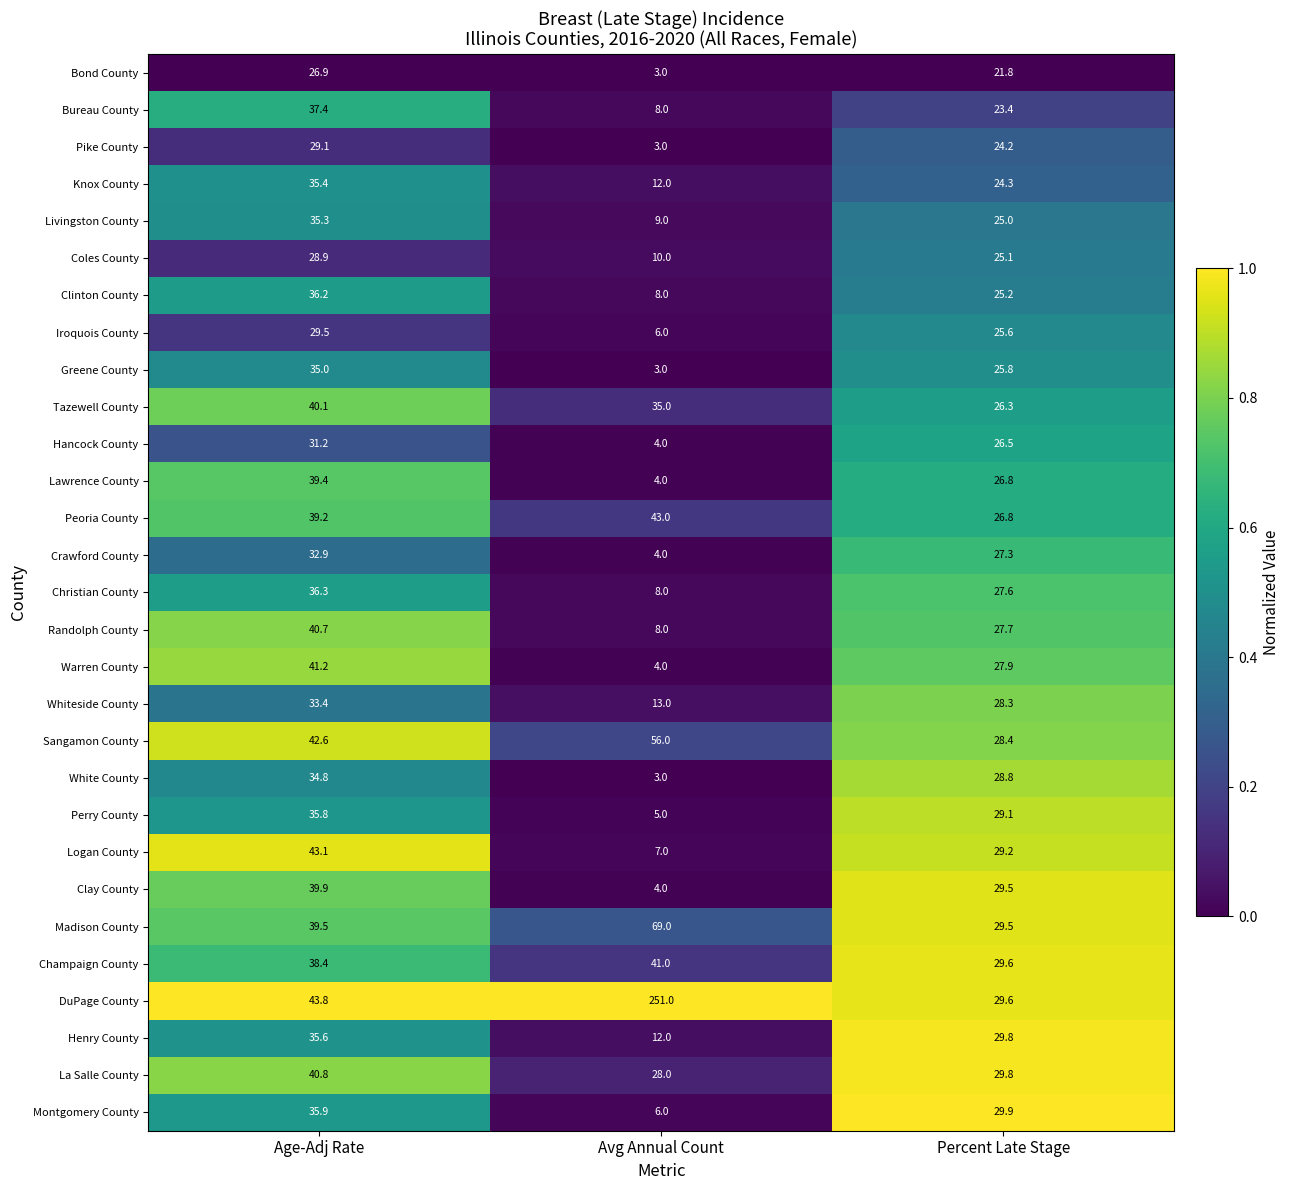

At which category is the sum across all series the highest?

Age-Adj Rate